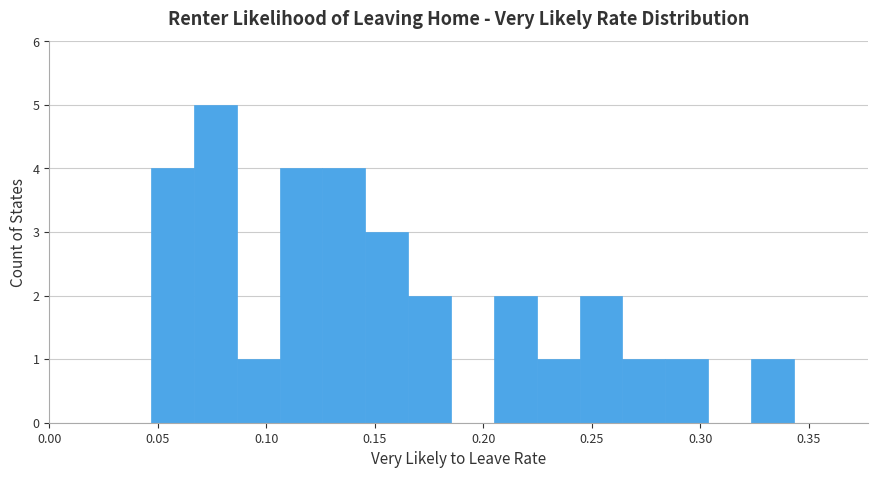

Around what value on the x-axis is the tallest bar? Give the approximate position of its centre, as read against the axis.

0.075